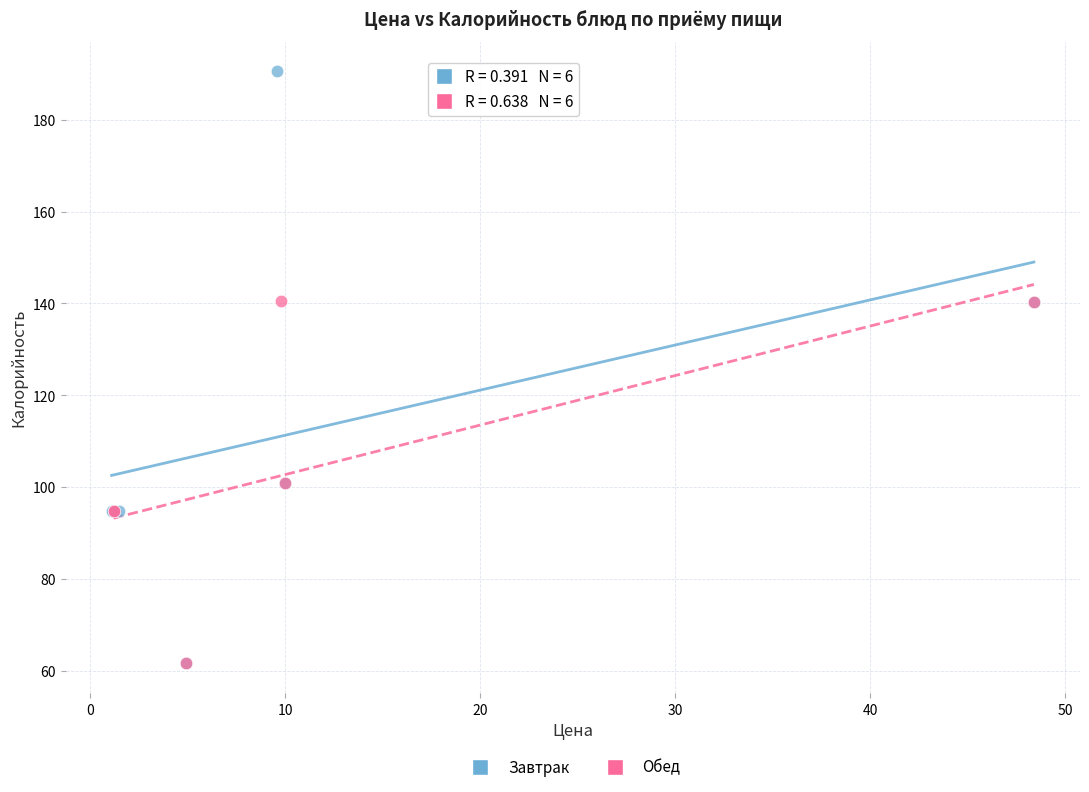

Which series reaches the maximum Y coordinate?

Завтрак